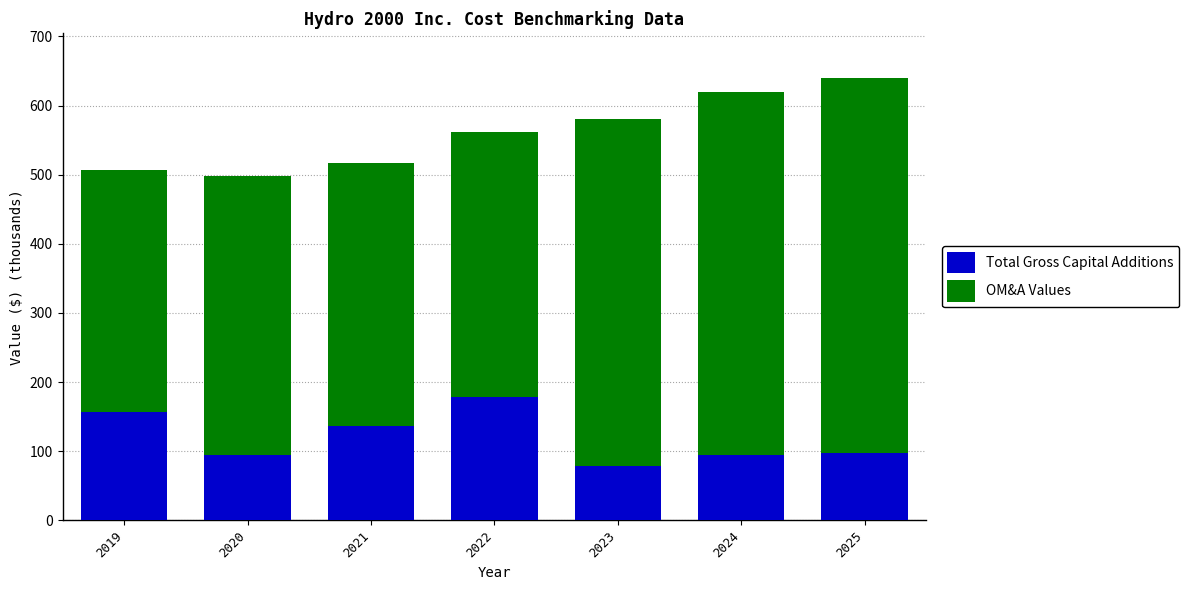

What is the maximum value for Total Gross Capital Additions?

177.8